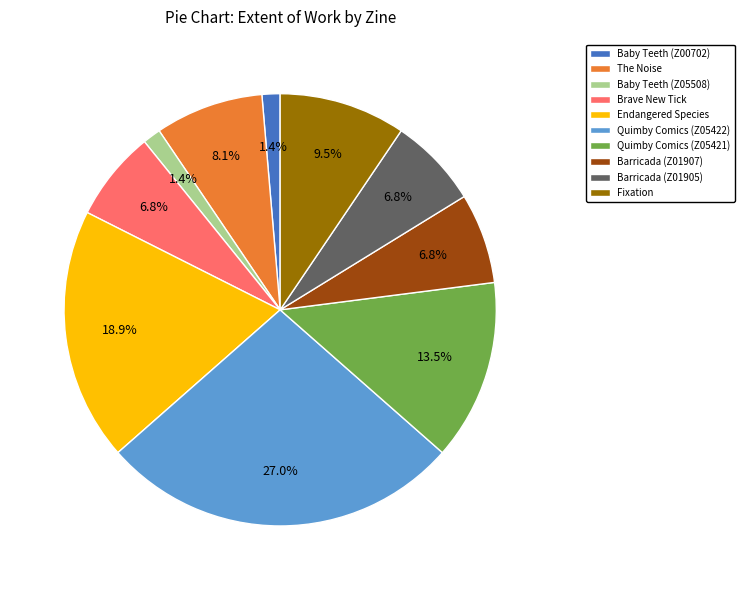

Do Brave New Tick and Baby Teeth (Z05508) together represent more than half of the pie?

No